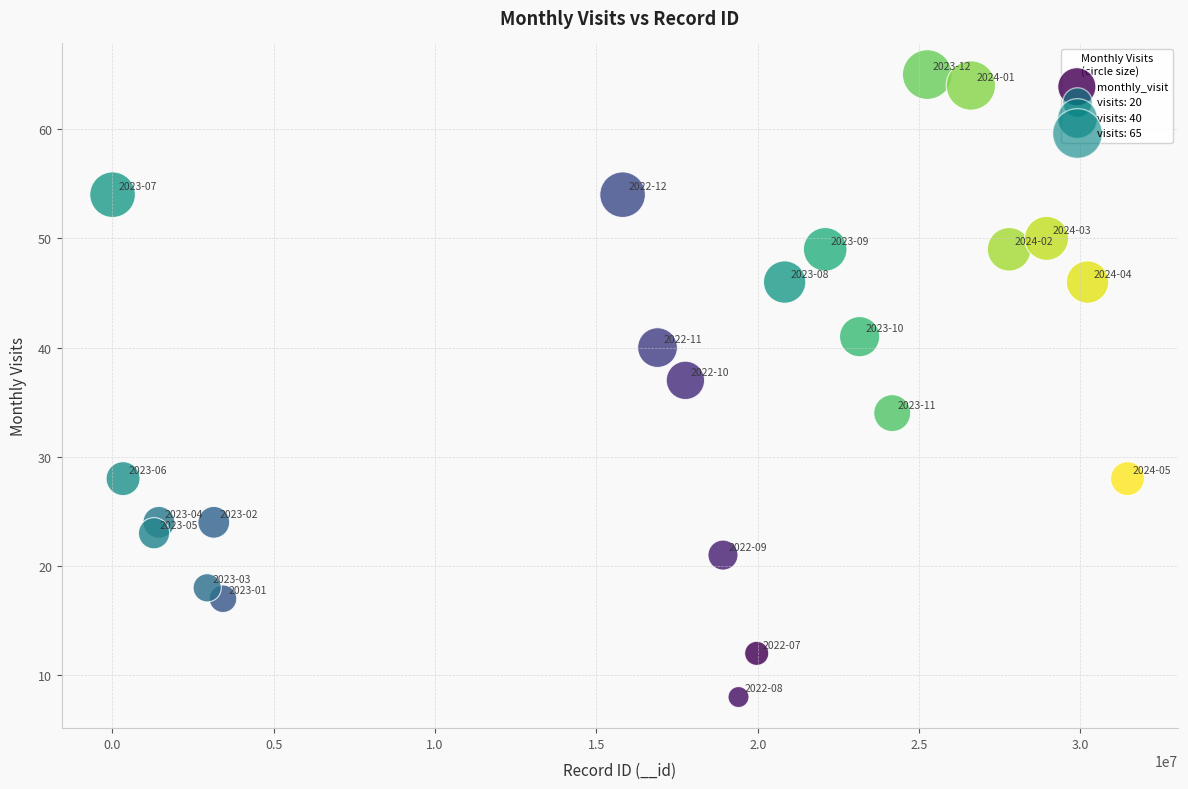

What Y value in the scatter plot is closest to 36?

37